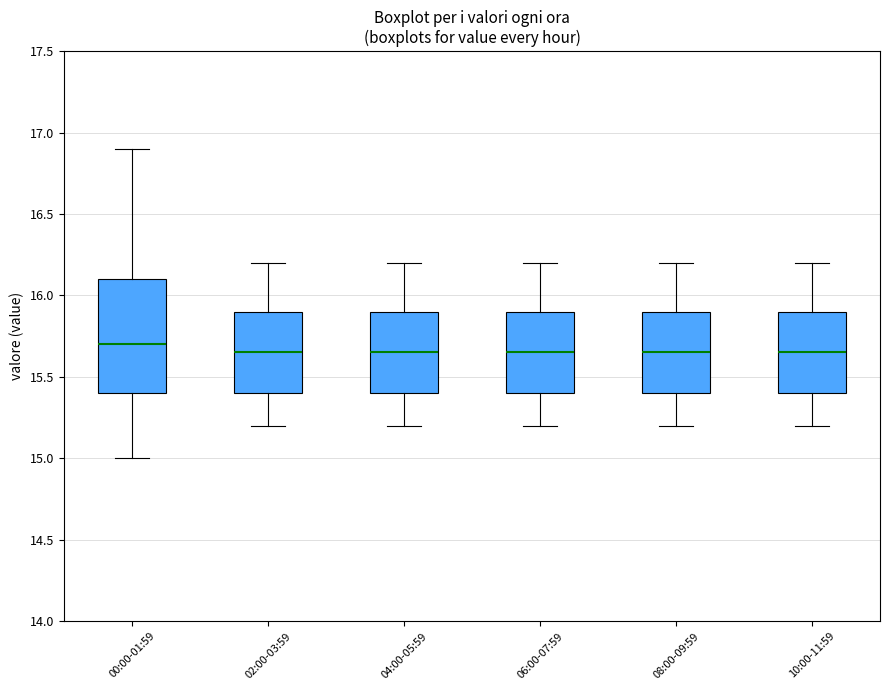

Reading left to right, transcribe this box plot: for each box, give where its median line is, the range the box spans, and where its two whiskers end, as read against the y-axis. The values are not printed on the chart, so give them approximately, as read against the axis.

00:00-01:59: median 15.70, box 15.40 to 16.10, whiskers 15.00 to 16.90
02:00-03:59: median 15.65, box 15.40 to 15.90, whiskers 15.20 to 16.20
04:00-05:59: median 15.65, box 15.40 to 15.90, whiskers 15.20 to 16.20
06:00-07:59: median 15.65, box 15.40 to 15.90, whiskers 15.20 to 16.20
08:00-09:59: median 15.65, box 15.40 to 15.90, whiskers 15.20 to 16.20
10:00-11:59: median 15.65, box 15.40 to 15.90, whiskers 15.20 to 16.20